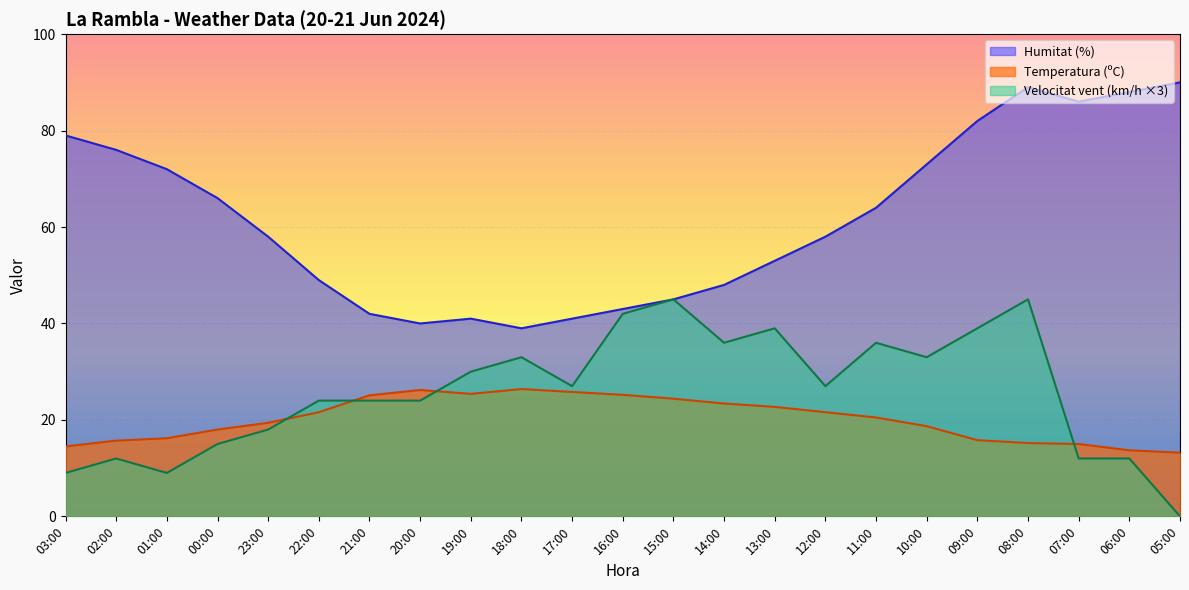

List the series in order of their peak value, highest first.

Humitat (%), Velocitat vent (km/h ×3), Temperatura (ºC)